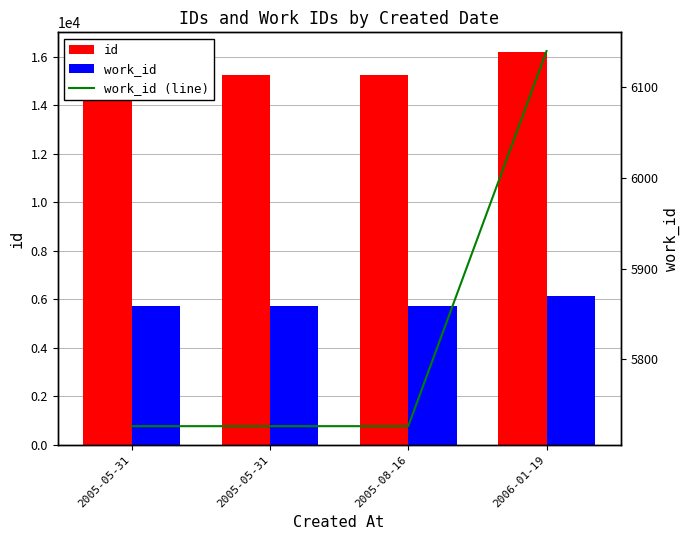

What is the approximate value of work_id (line) at 2006-01-19, to the nearest 5?

6140